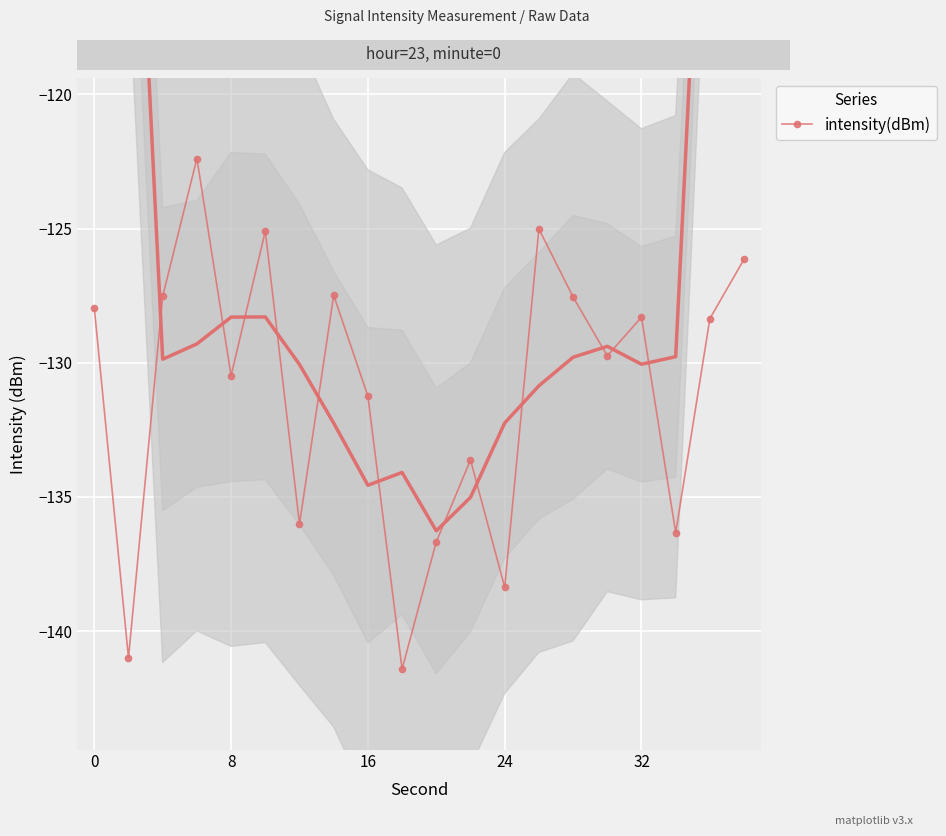

What is the maximum value for intensity(dBm)?

-122.4